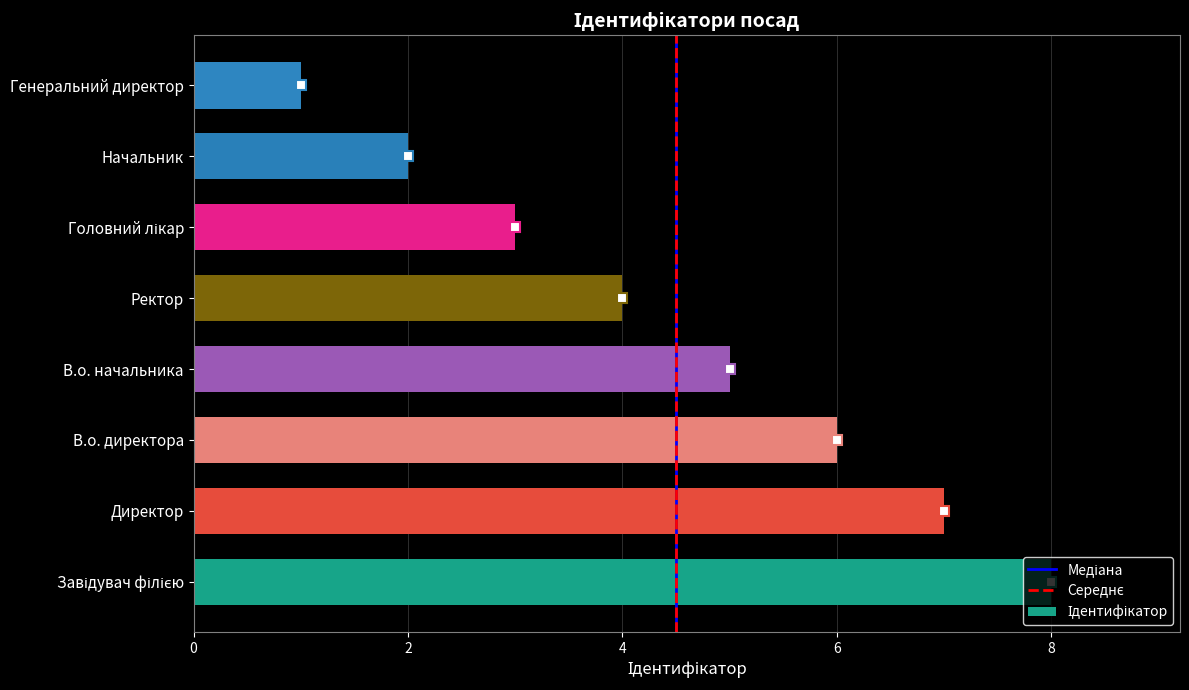

What is the sum of all values?

36